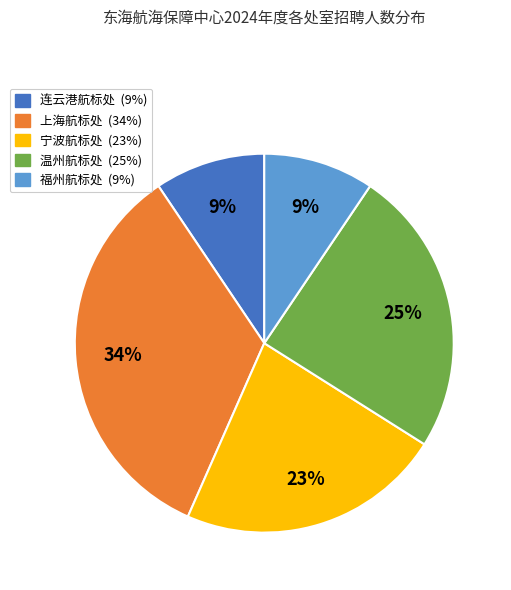

The 上海航标处 slice represents 34% of the pie. True or false?

True